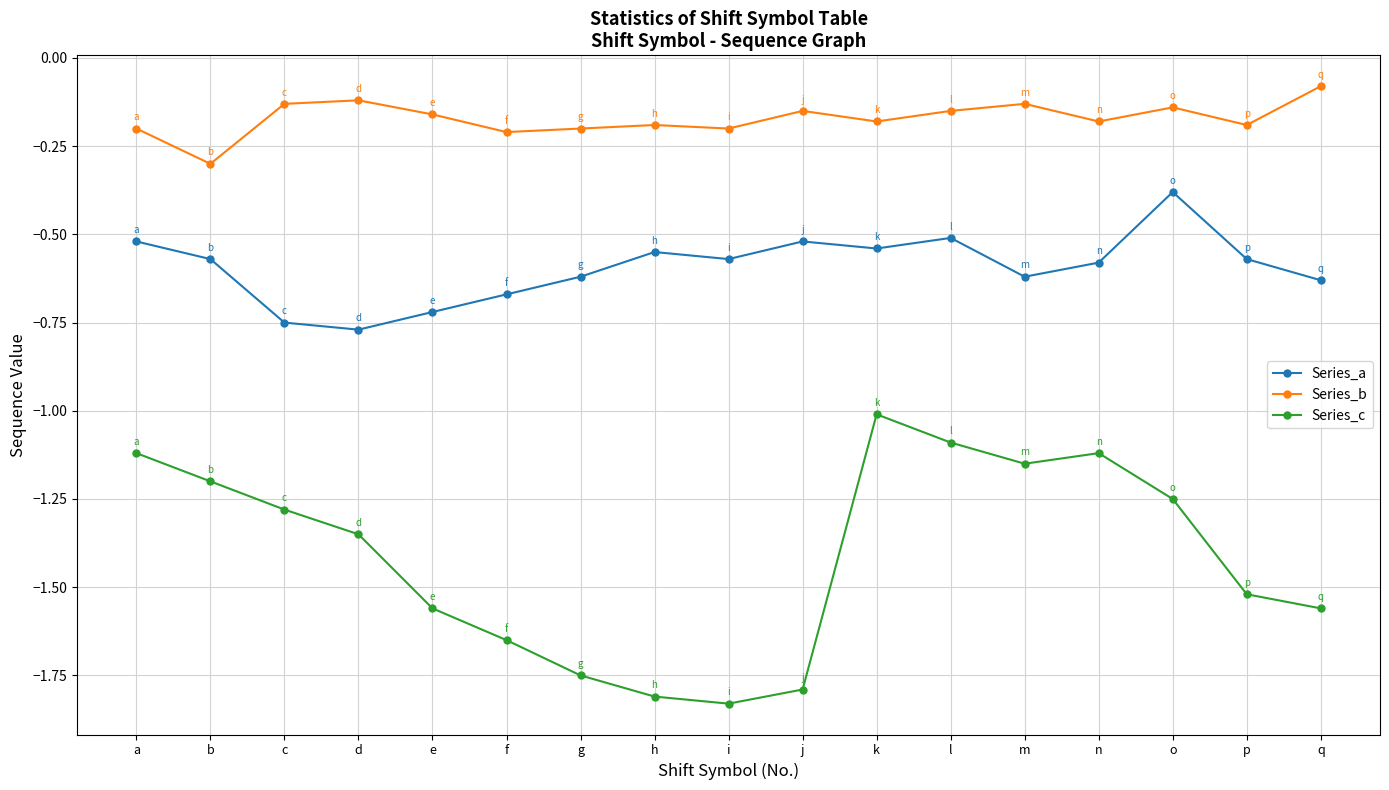

True or false: Series_c has a value of -1.1 at a.

True